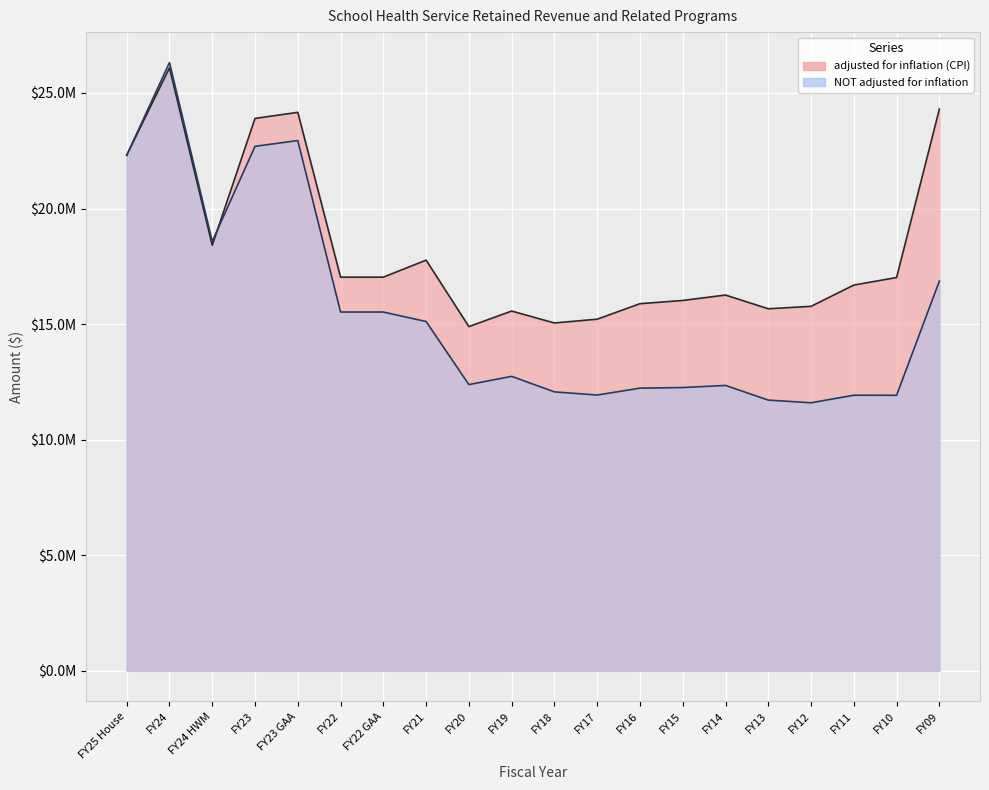

Reading left to right, what are all the values shown in this chart?

adjusted for inflation (CPI): 22304866	26085591	18410974	23898134	24161432	17031845	17031845	17768604	14894655	15565327	15050582	15213853	15884086	16023720	16258073	15664183	15769557	16690298	17017389	24304558
NOT adjusted for inflation: 22304866	26316196	18573733	22691196	22941196	15523583	15523583	15112496	12384670	12740955	12069395	11932830	12230974	12257055	12347967	11714634	11597967	11924925	11922121	16861439